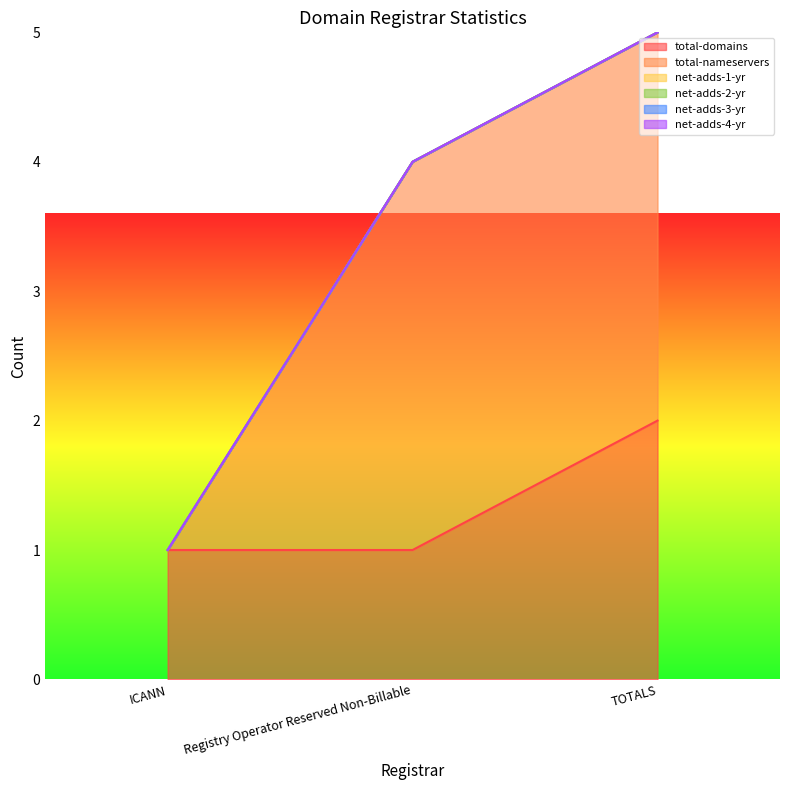

At ICANN, list the series in order from largest to smallest.

total-domains, total-nameservers, net-adds-1-yr, net-adds-2-yr, net-adds-3-yr, net-adds-4-yr